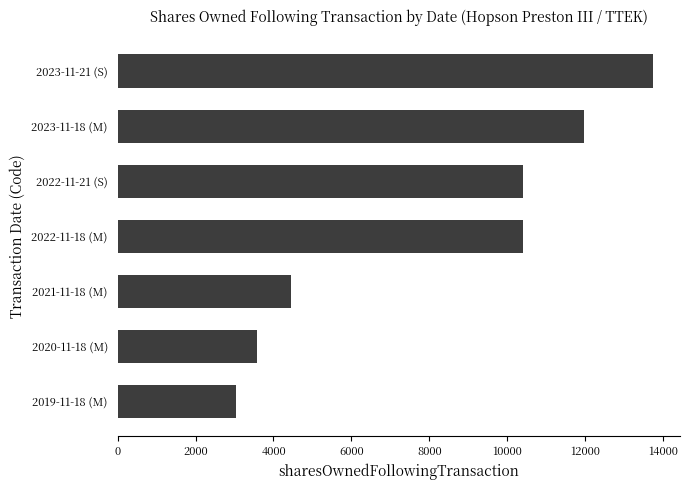

The value at 2022-11-18 (M) is 3632. True or false?

False